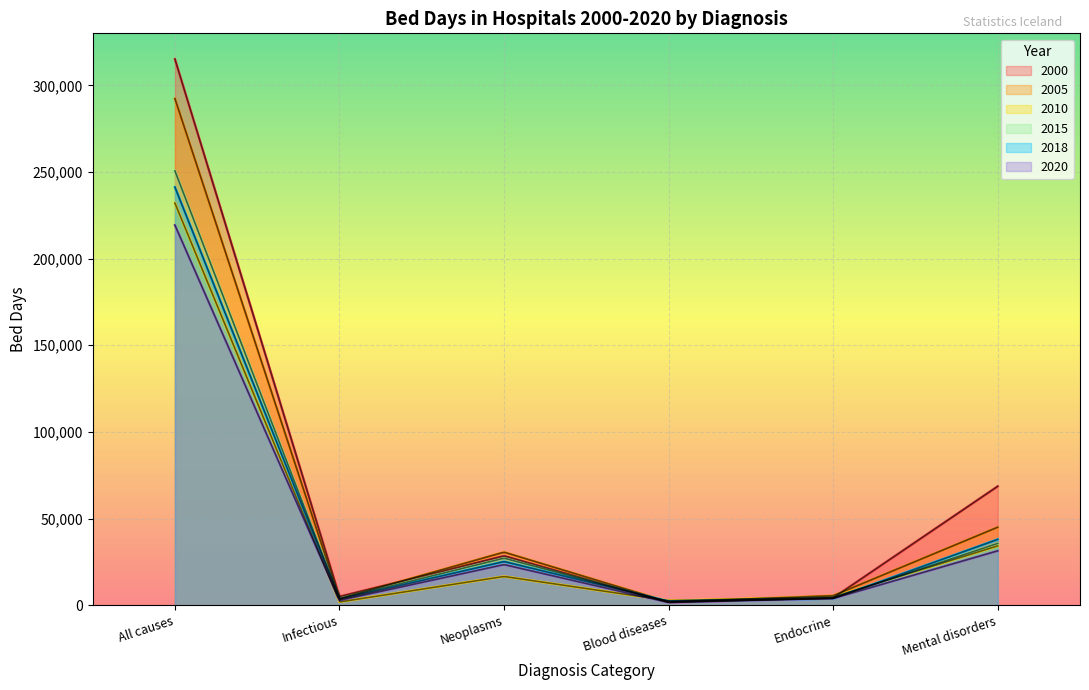

List the series in order of their peak value, highest first.

2000, 2005, 2015, 2018, 2010, 2020